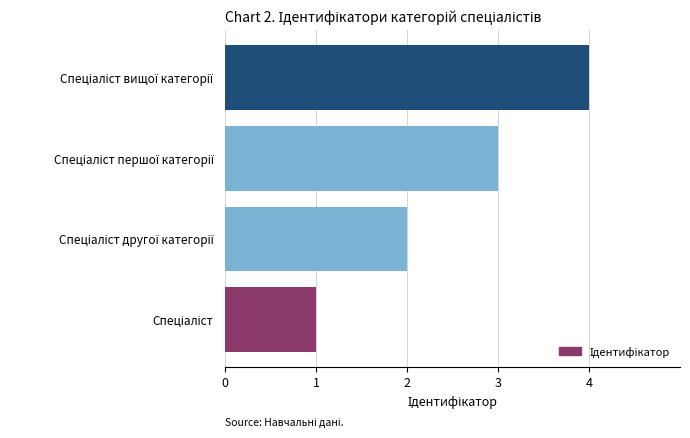

Count the number of categories in the chart.

4